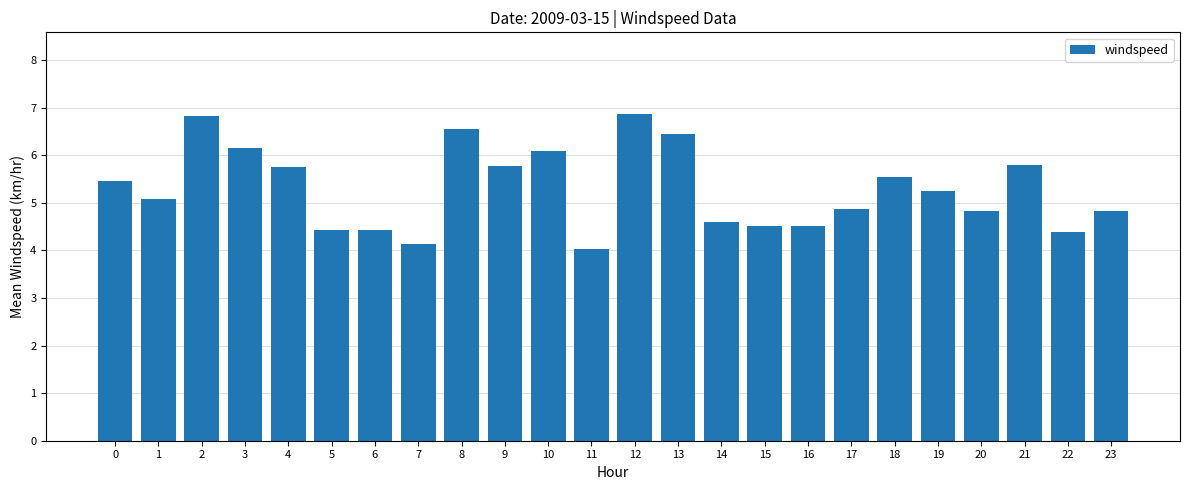

True or false: the data shows 5.8 at 21.

True